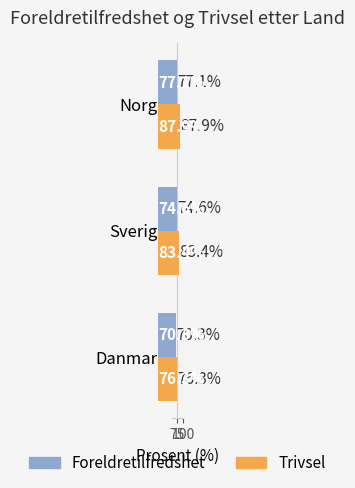

What is the greatest value displayed?

87.9